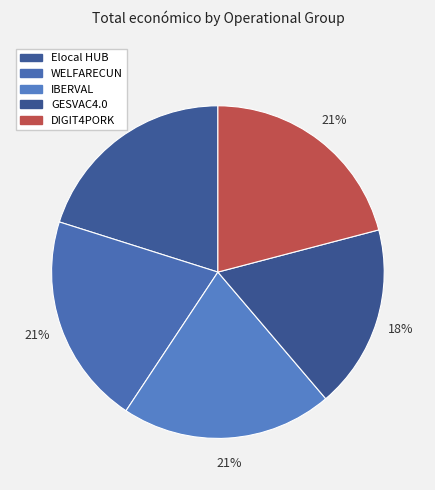

Count the number of slices in the pie.

5